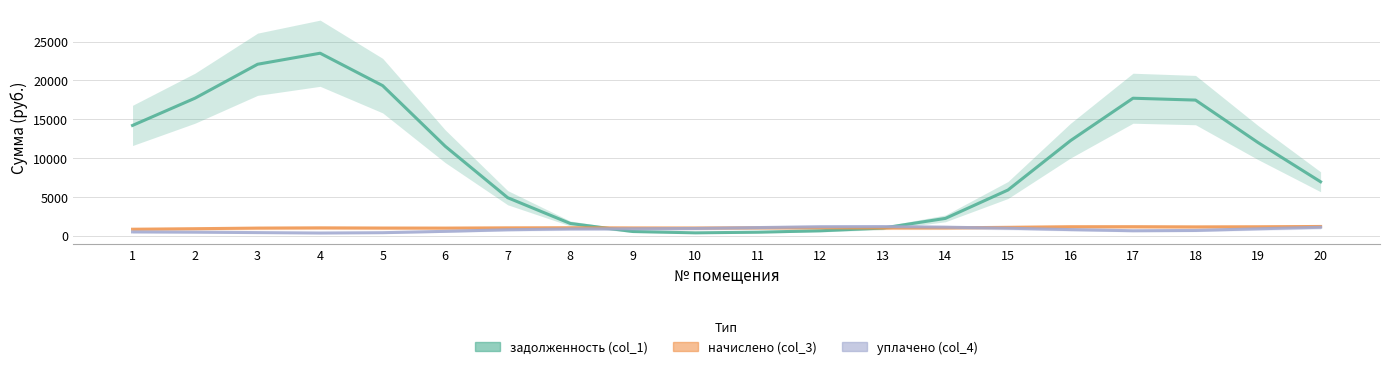

True or false: начислено (col_3) and уплачено (col_4) intersect in this chart.

True